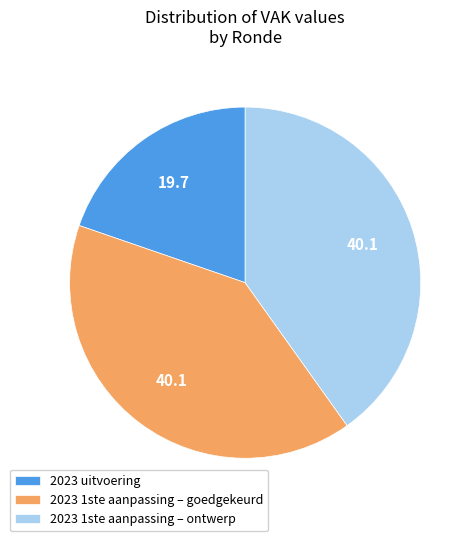

Is it true that 2023 1ste aanpassing – ontwerp is 29% of the pie?

False